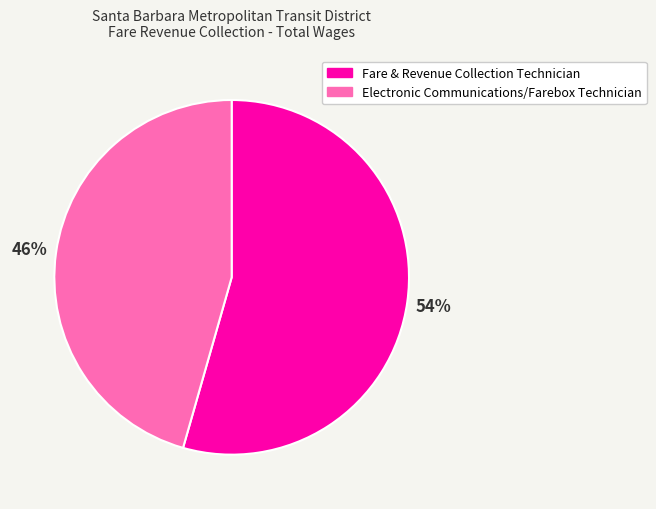

Is Electronic Communications/Farebox Technician the majority of the pie?

No